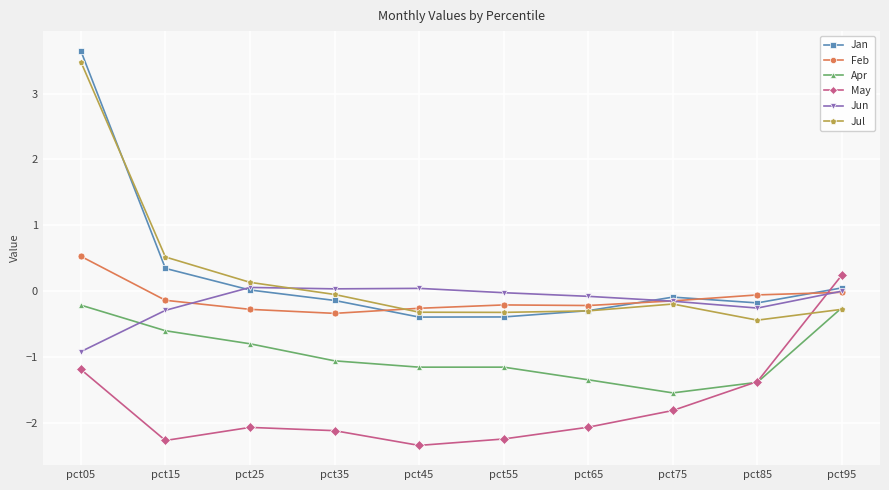

Is the value of Feb at pct35 greater than the value of May at pct15?

Yes